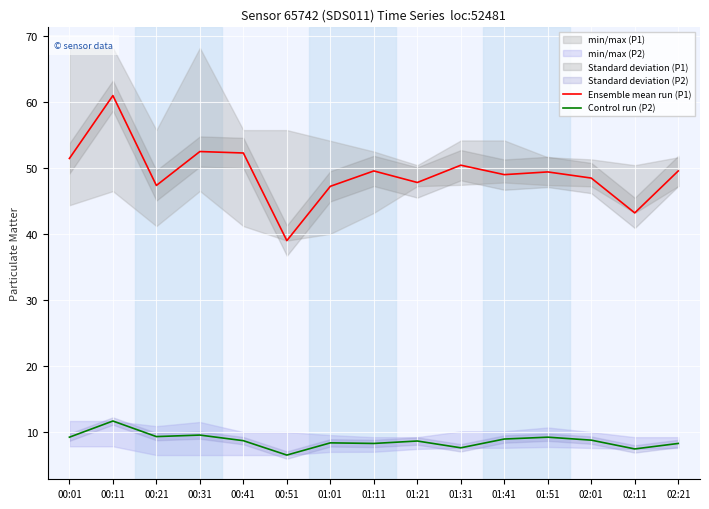

What position from the right is 00:41?

11